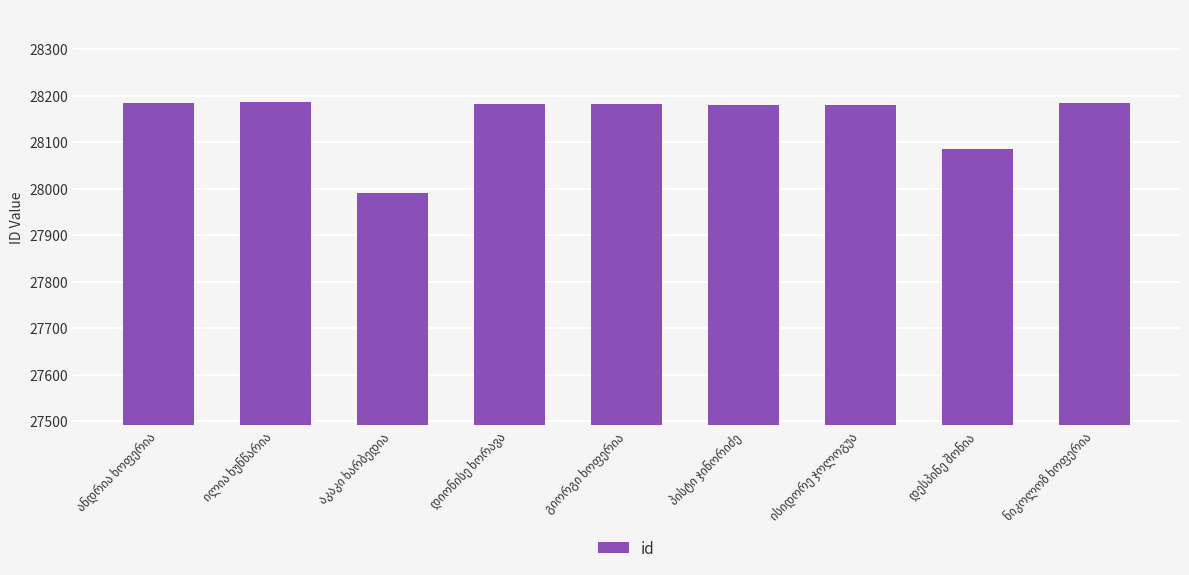

How many values are below 28182?

4